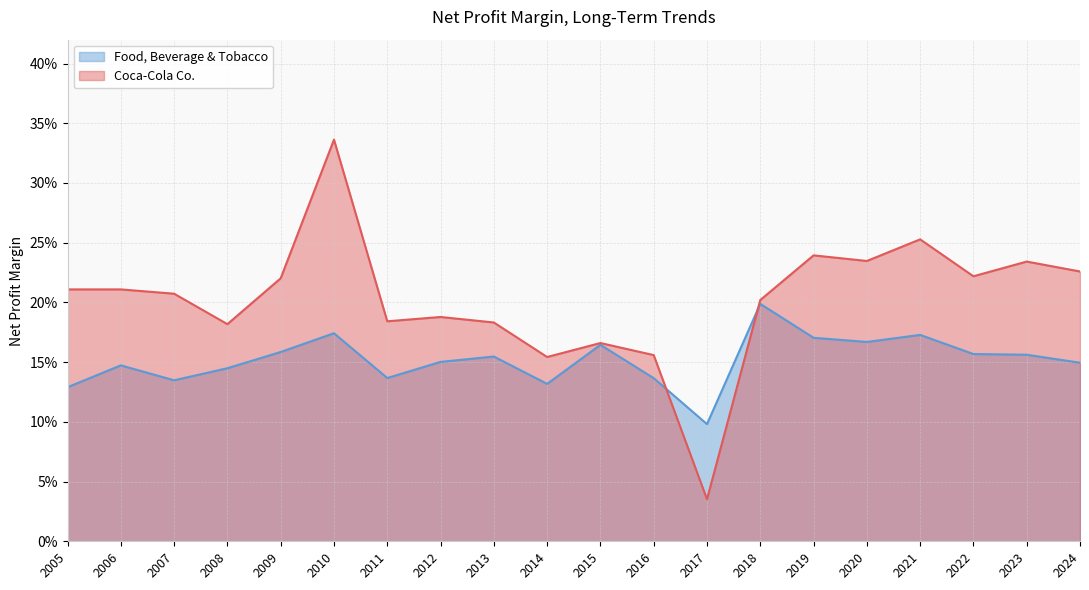

Which category has the highest value across all series?

2010